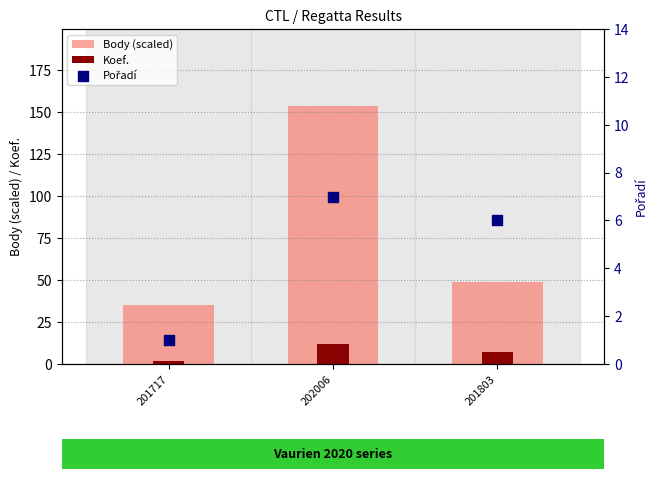

Is the value of Koef. at 202006 greater than the value of Body (scaled) at 201717?

No